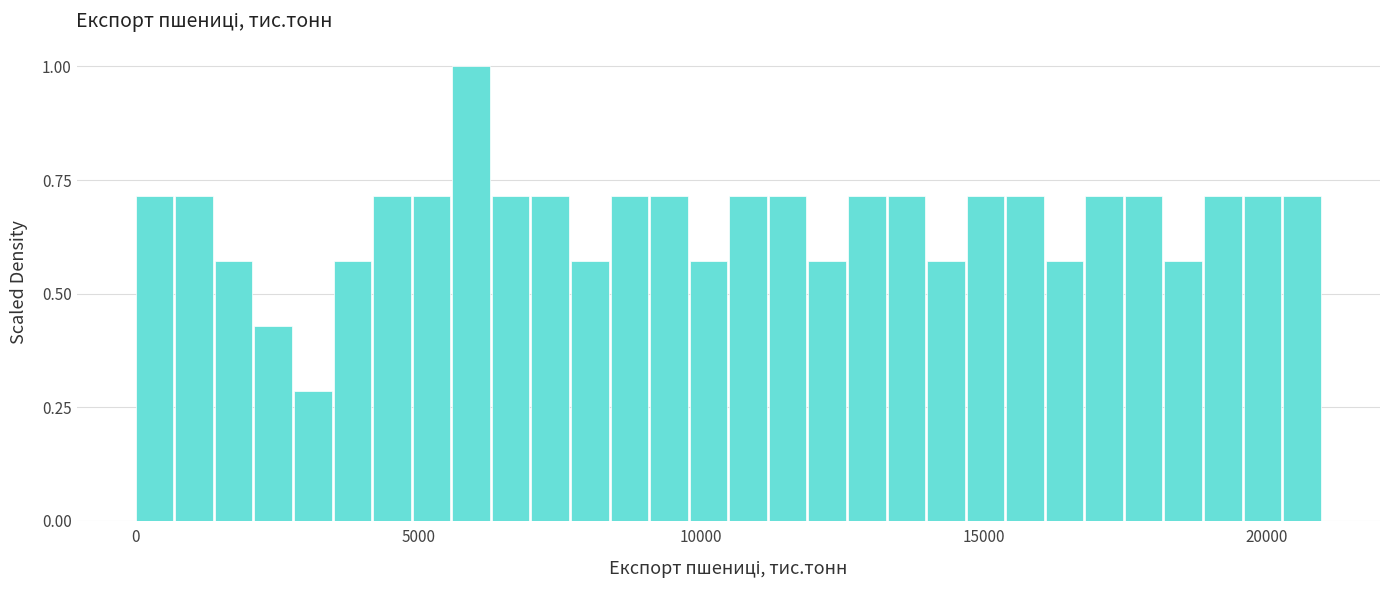

Read against the x-axis, roughly where is the centre of the tallest bar?

6000